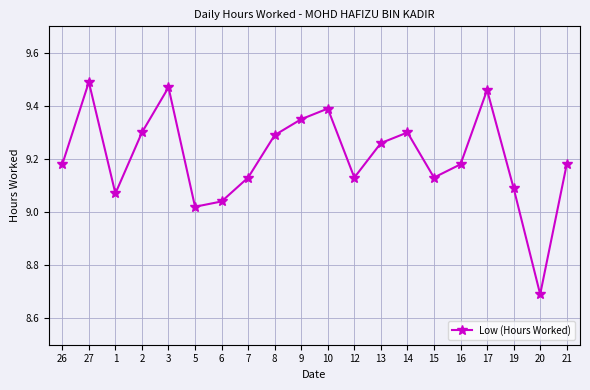

What is the difference between the values at 21 and 13?

0.1